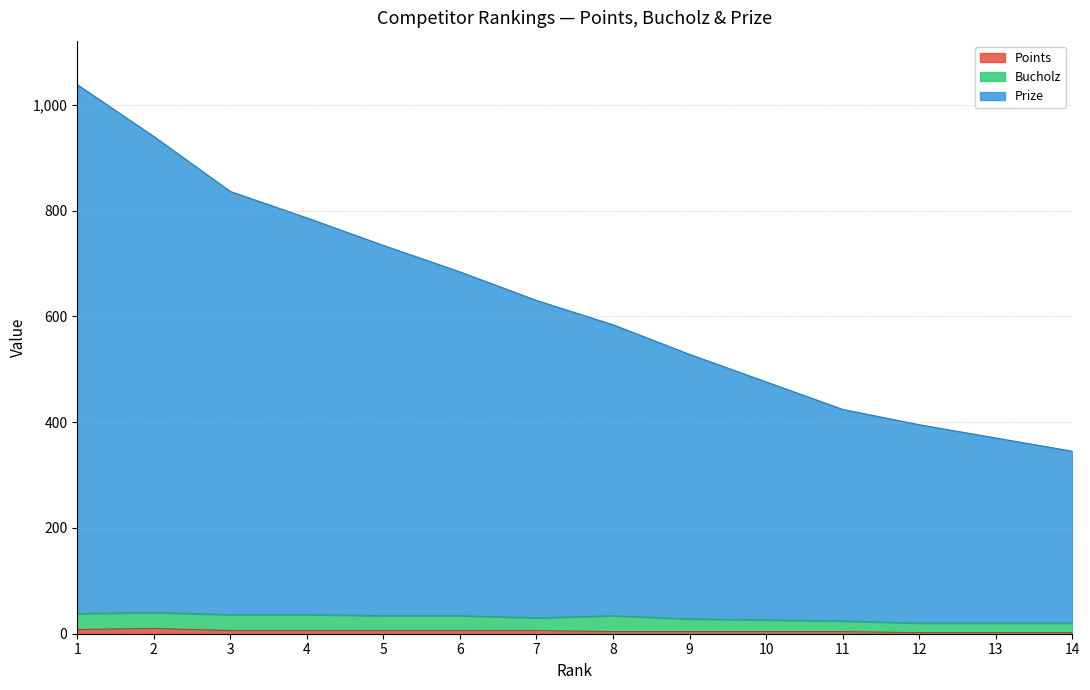

The value of Points at 12 is 1. True or false?

False